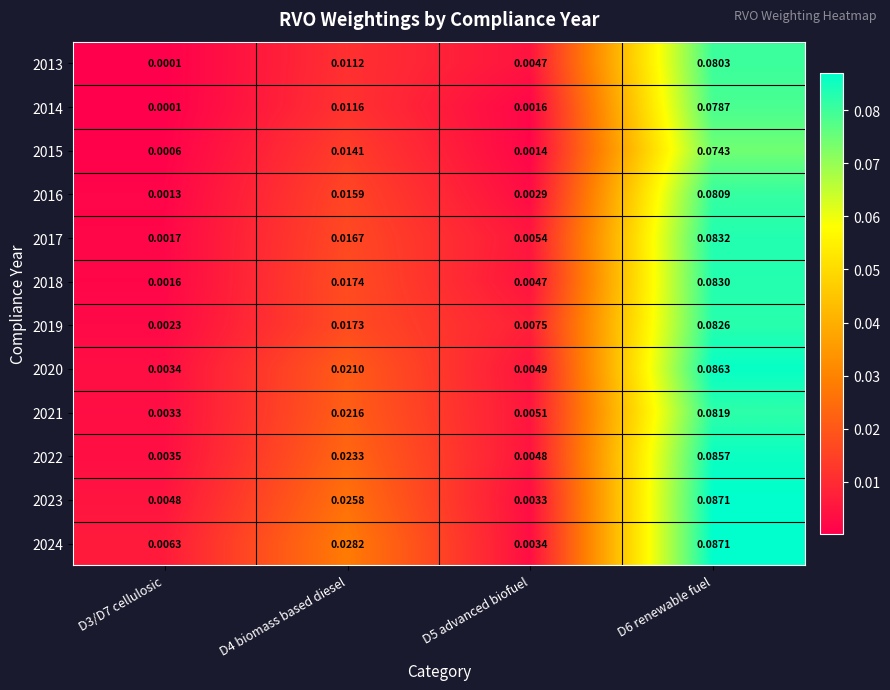

Is the value of 2022 at D5 advanced biofuel greater than the value of 2024 at D6 renewable fuel?

No